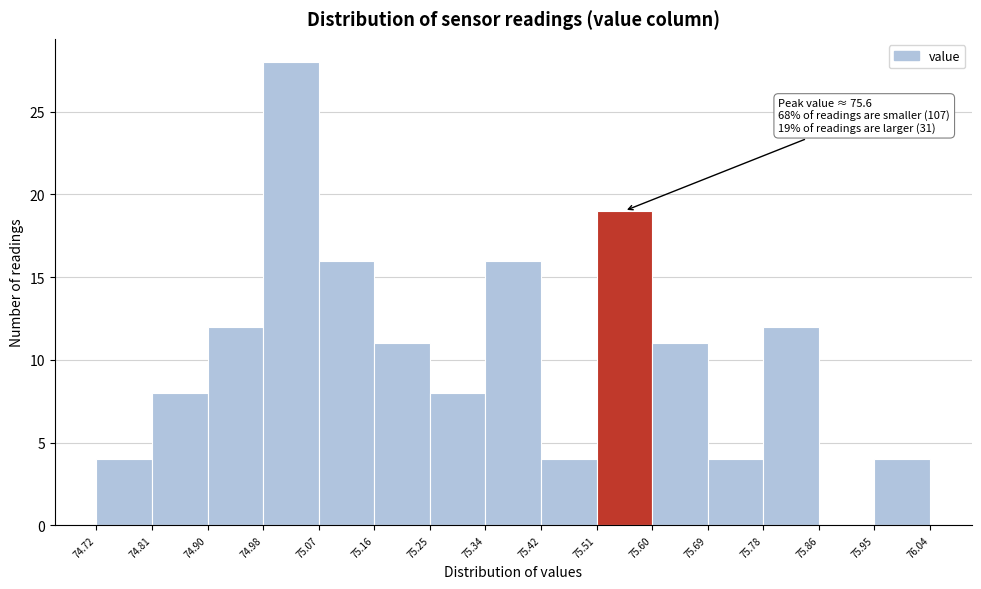

Which range on the x-axis has the tallest bar?

74.98 to 75.07